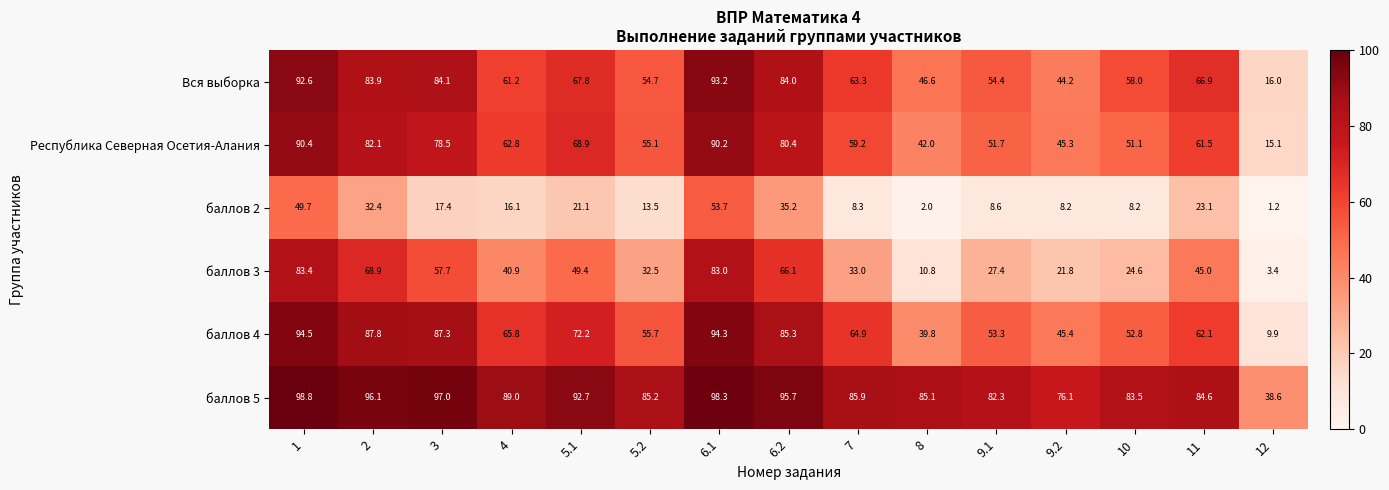

Which category has the lowest value in the баллов 4 series?

12